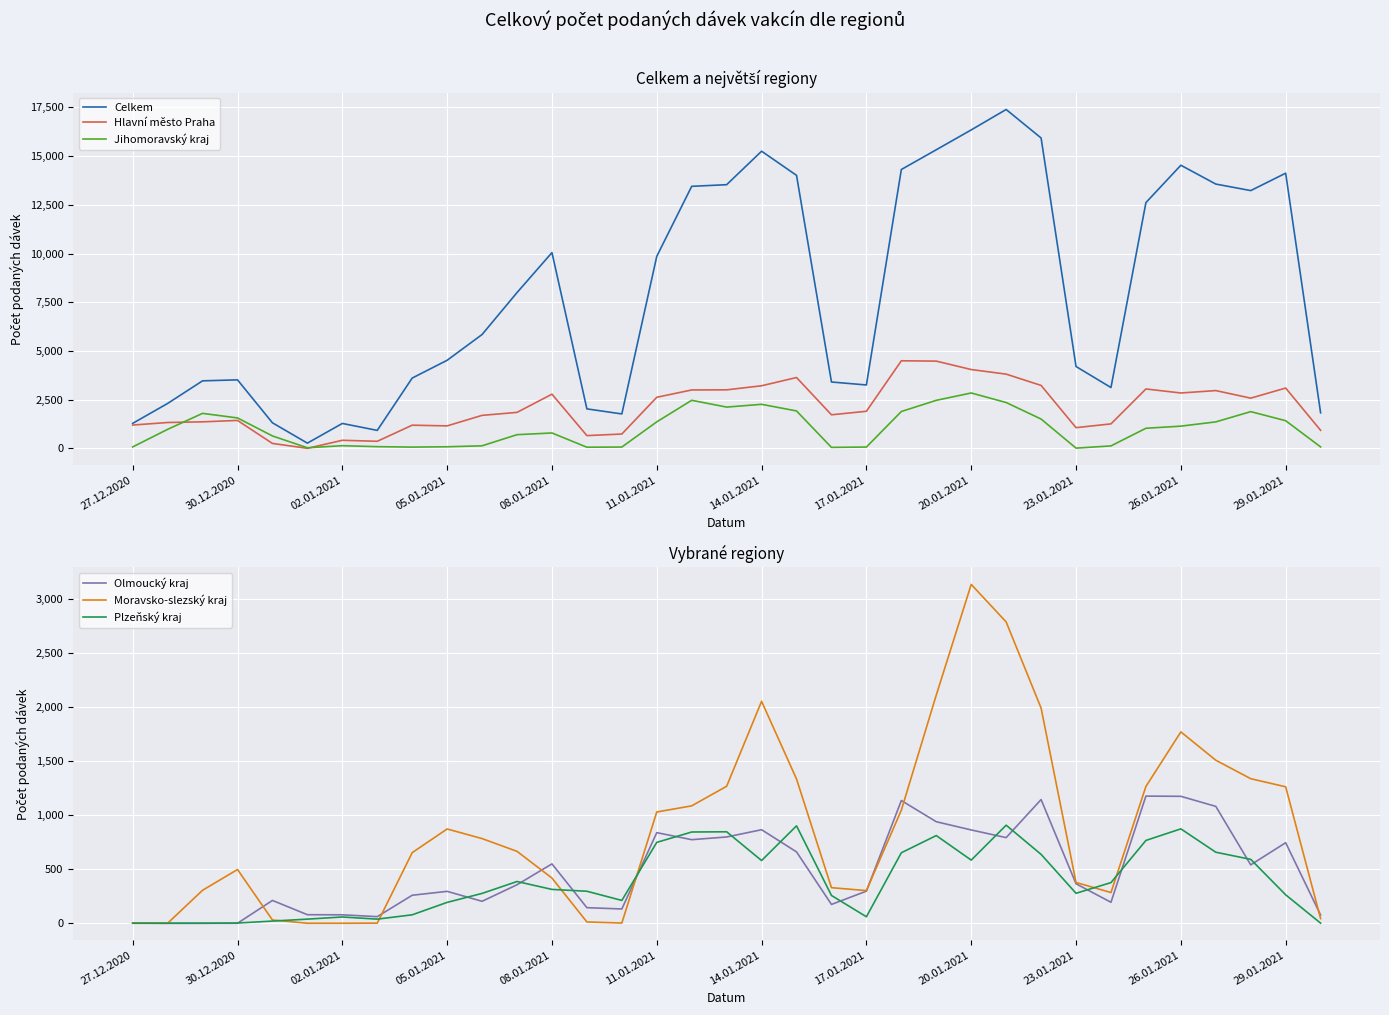

Does the chart display data point markers on the line(s)?

No